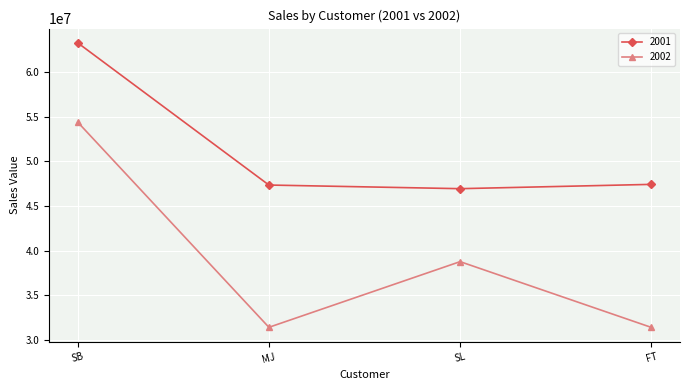

True or false: 2001 has more than 2 points higher than both neighbors.

False